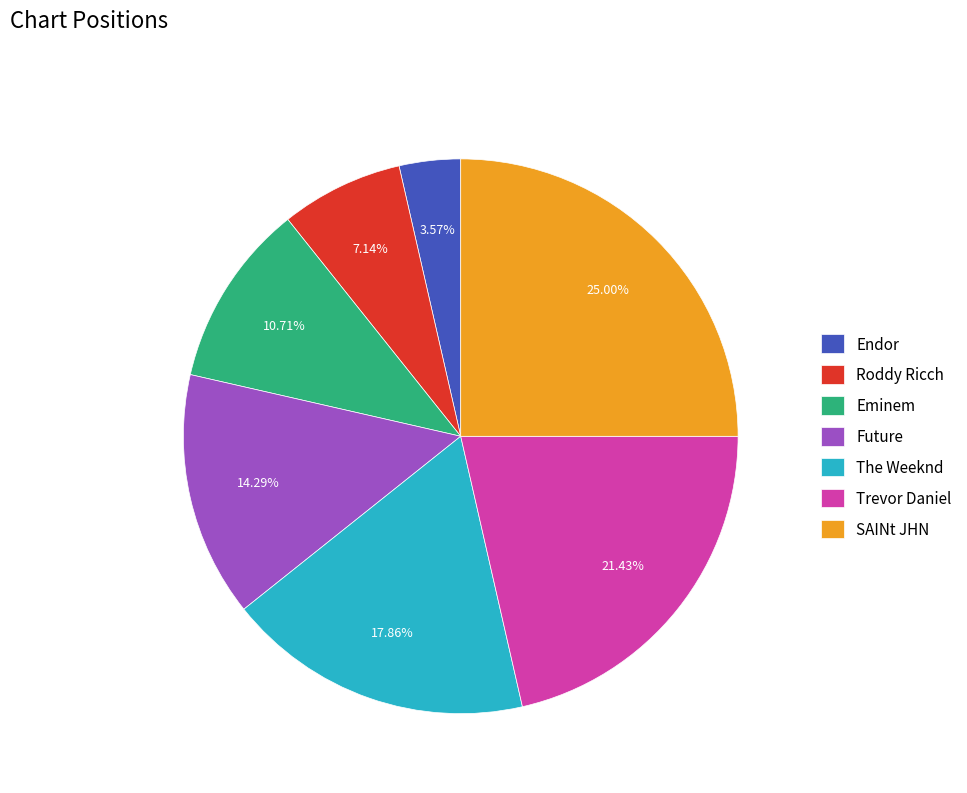

To the nearest percent, what percentage of the pie is SAINt JHN?

25%